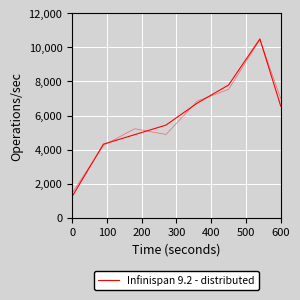

How many lines are shown in the chart?

1